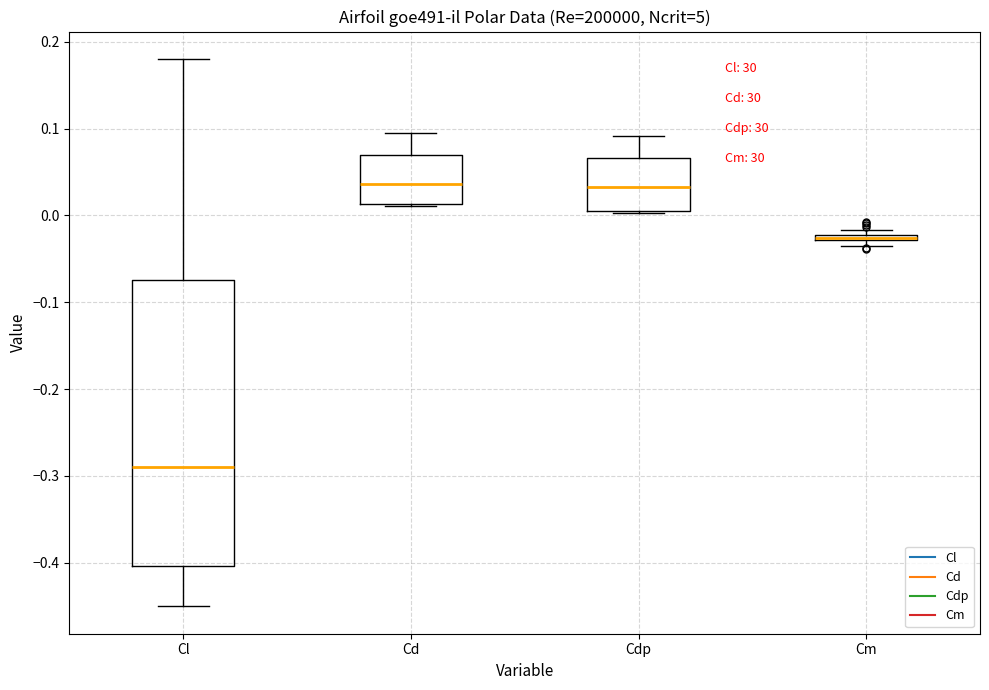

Where does the median line of the box for Cdp sit on the y-axis? The values are not printed on the chart, so give them approximately, as read against the axis.

0.03